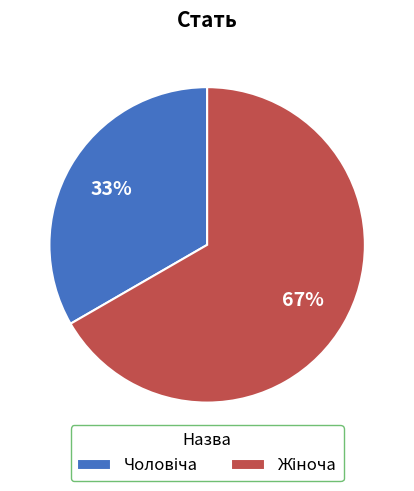

Does any single category account for the majority?

Yes